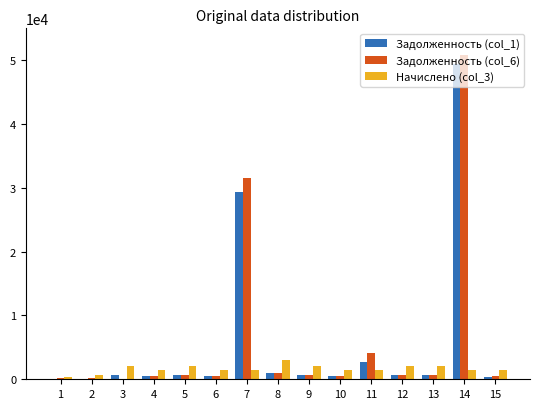

The value of Задолженность (col_6) at 14 is 88823.6. True or false?

False